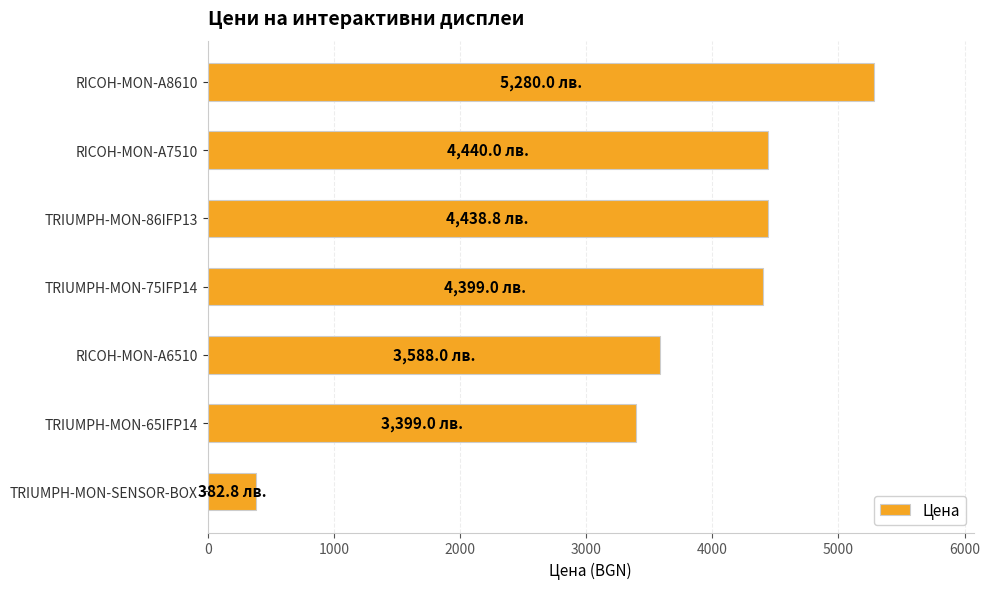

Does the chart contain any negative values?

No